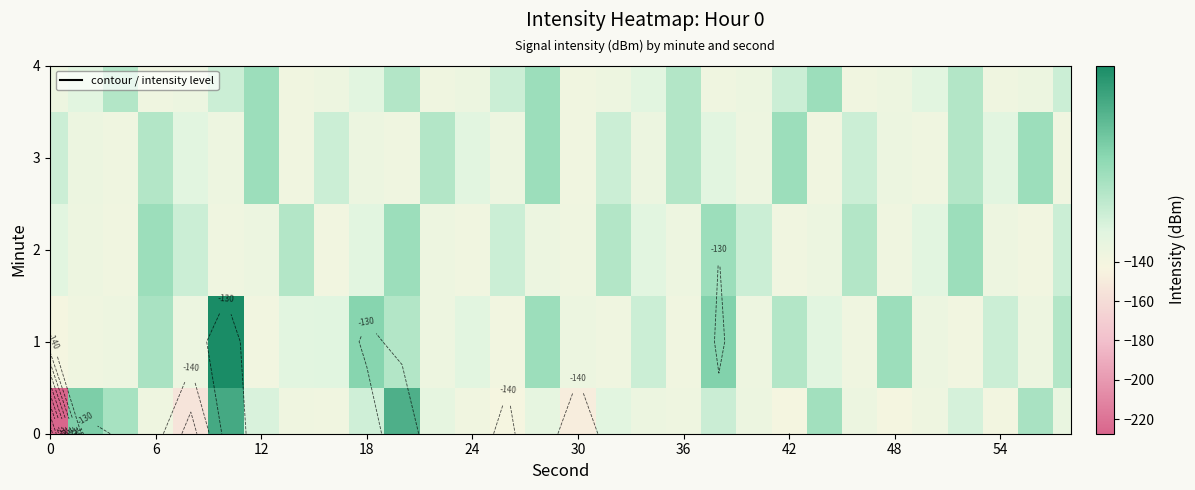

What is the spread (max minus min) of values at 54?

6.9